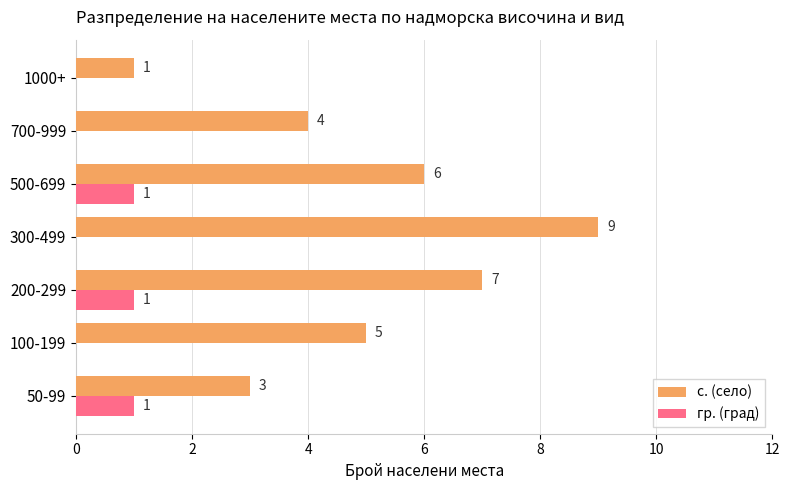

Which category has the highest value across all series?

300-499